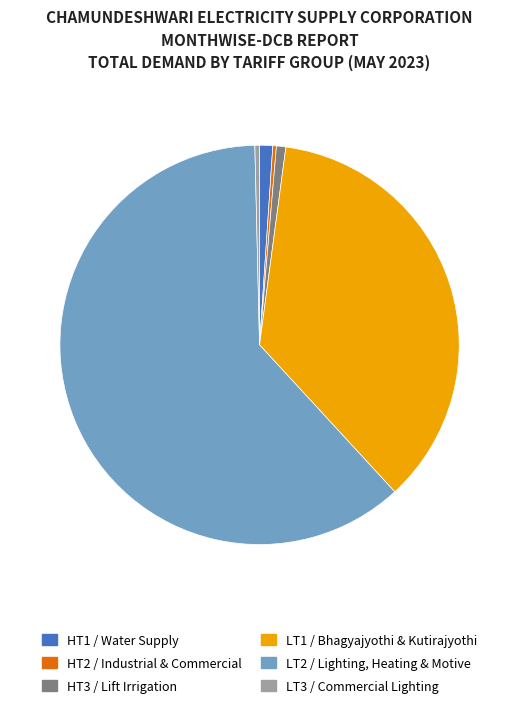

Is the sum of LT3 / Commercial Lighting and HT2 / Industrial & Commercial greater than half?

No